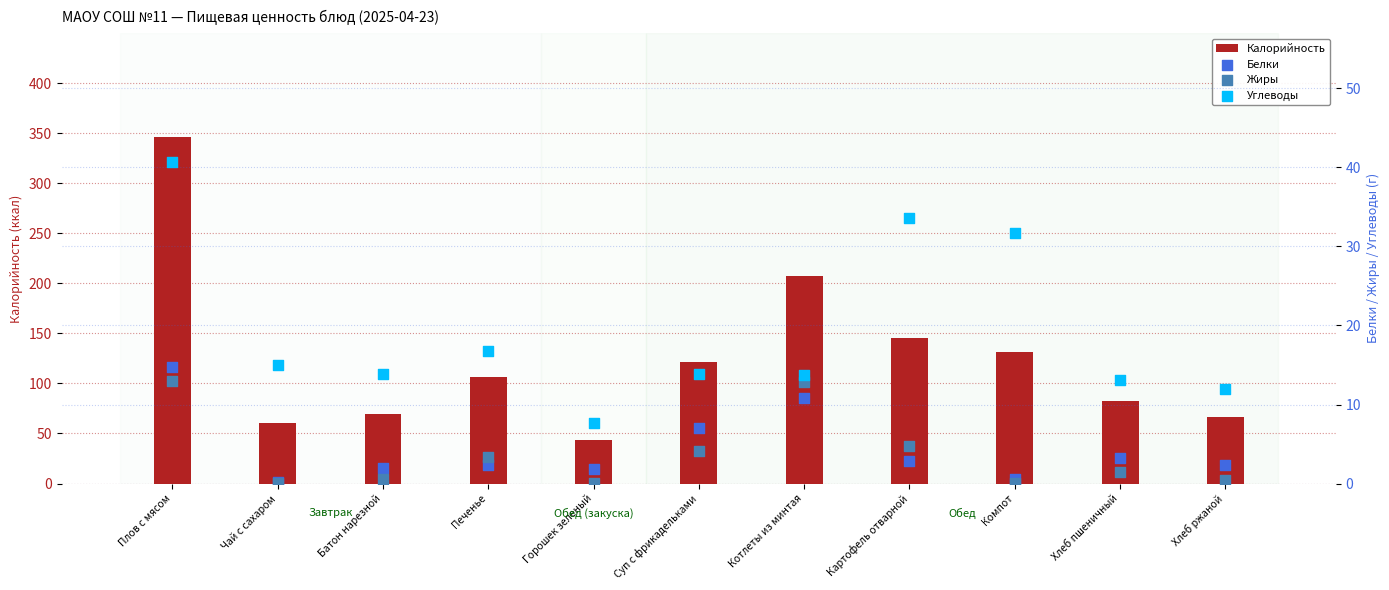

What is the total value across all series at Чай с сахаром?

75.3